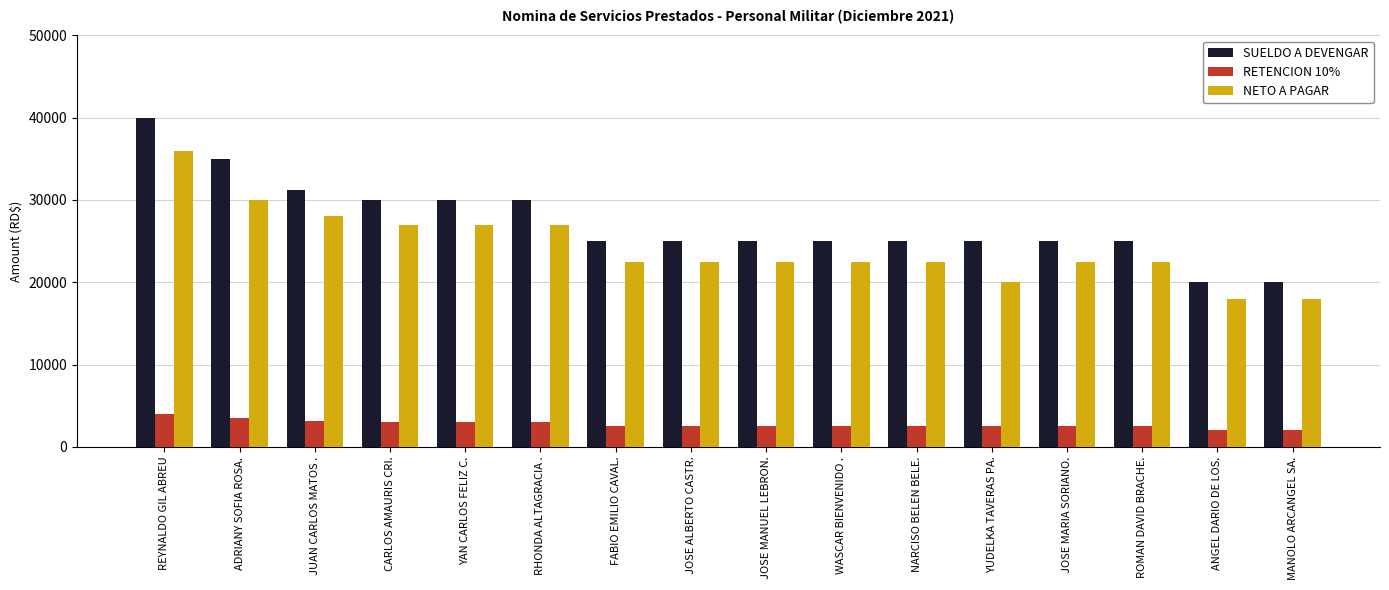

Which category has the highest value across all series?

REYNALDO GIL ABREU